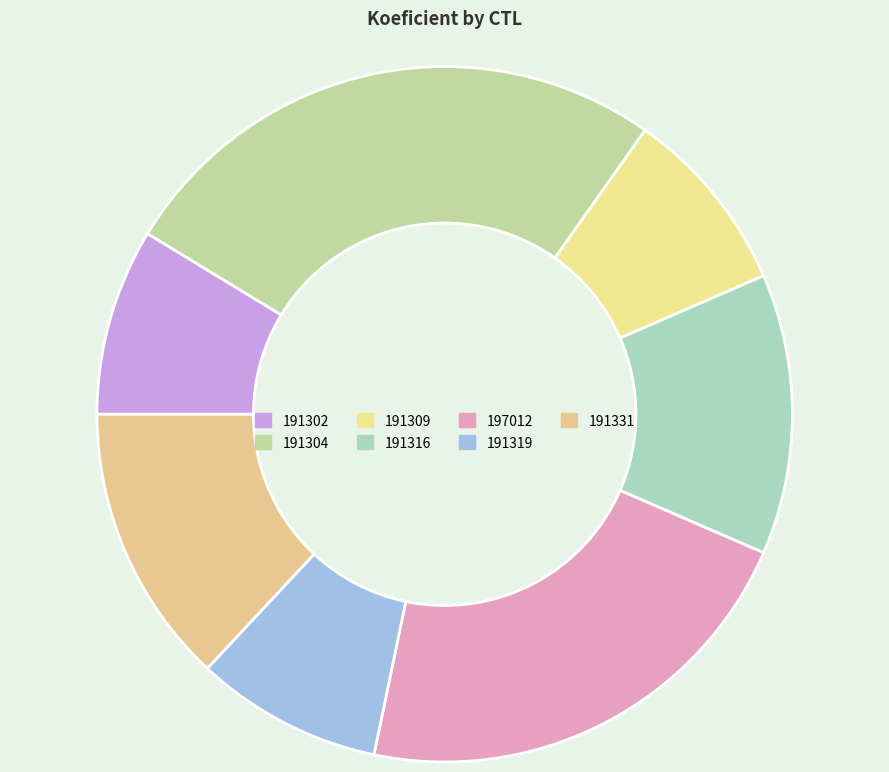

To the nearest percent, what is the average slice percentage?

14%